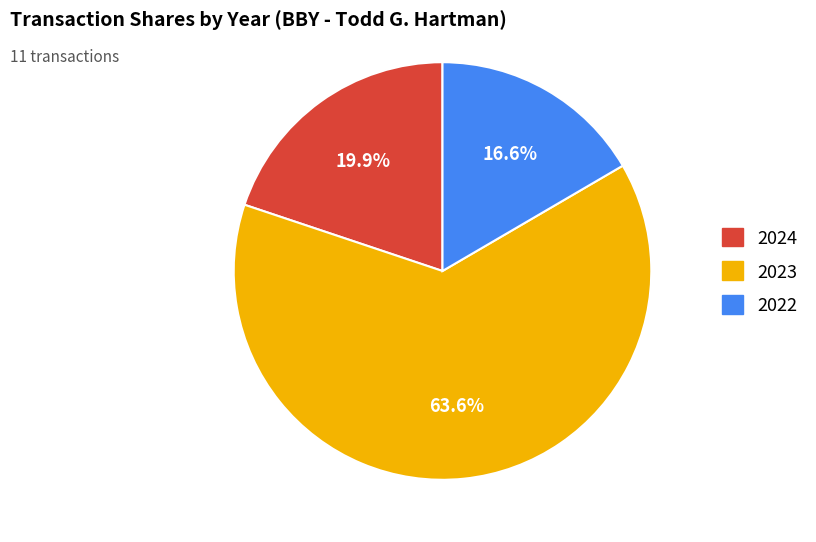

Is there a majority slice in this chart?

Yes